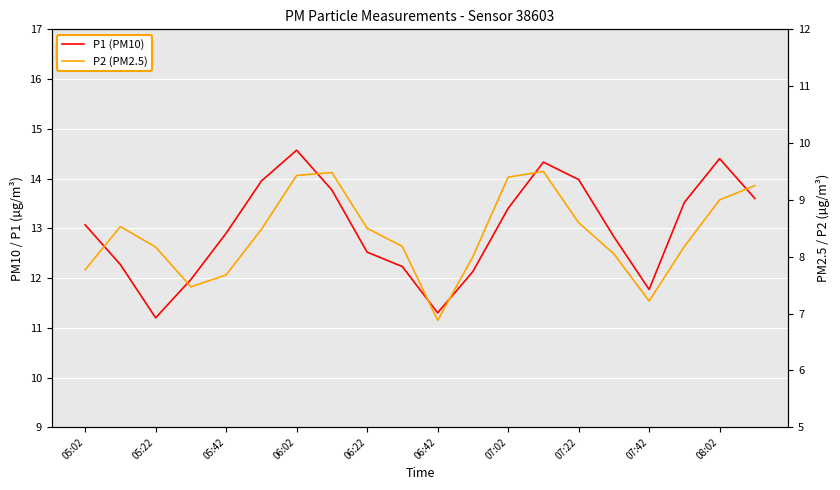

The P2 series shows 14.0 at 17. True or false?

False